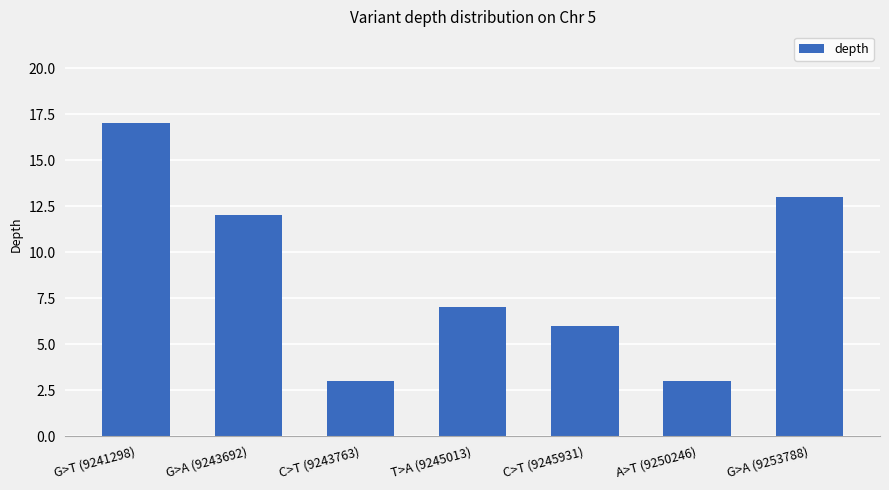

How many bars are there in total?

7